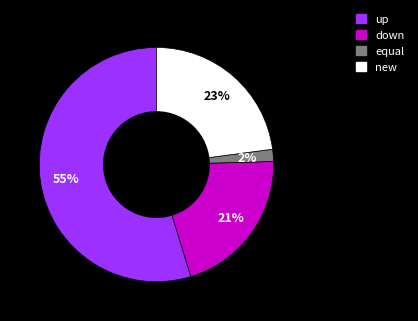

Which category accounts for the majority?

up